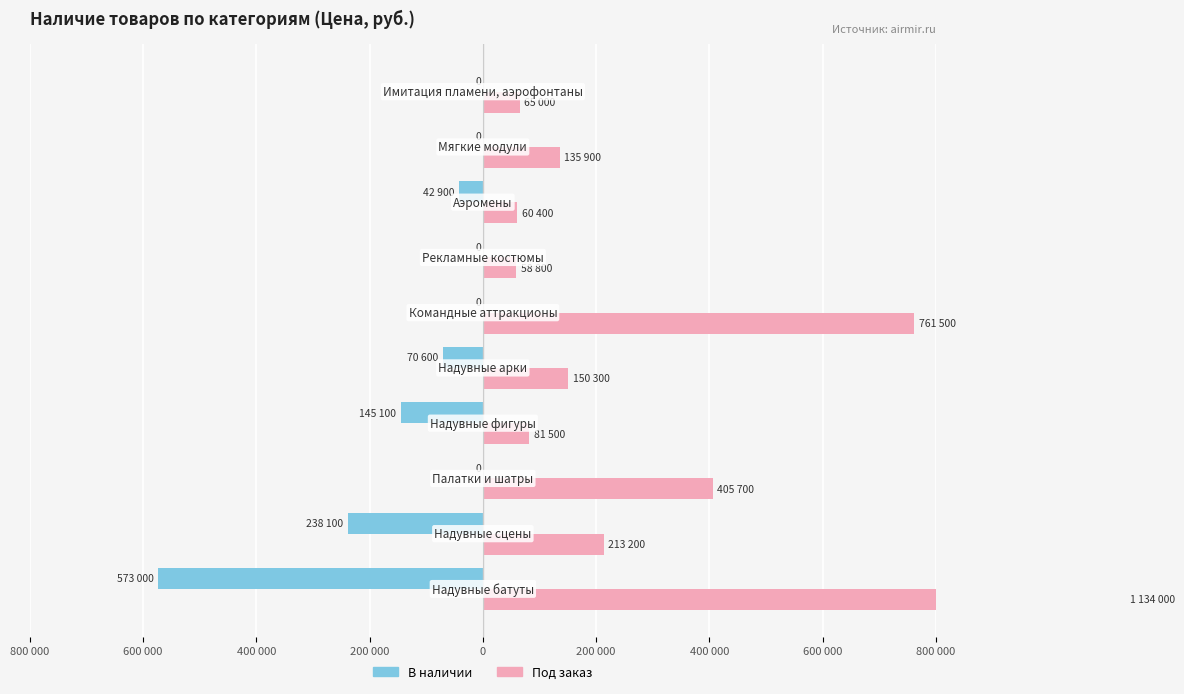

What is the sum of all В наличии values?

-1069700